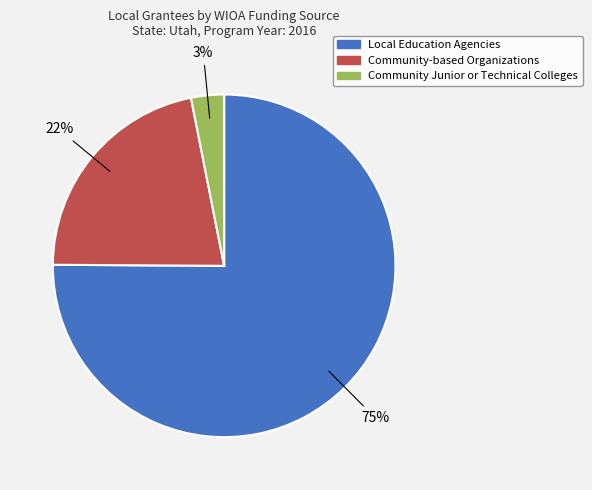

Count the number of slices in the pie.

3